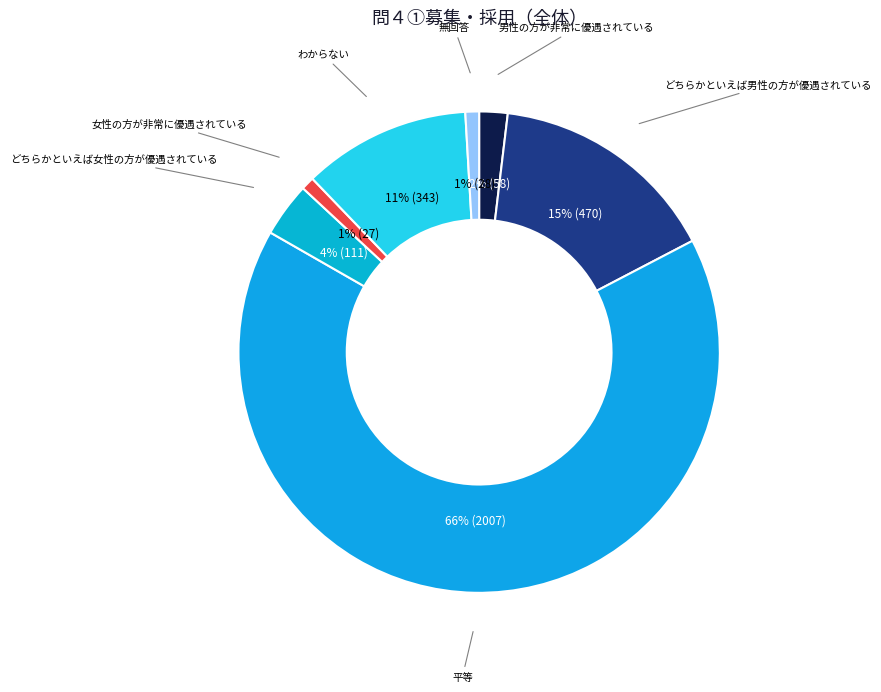

Combined, do 女性の方が非常に優遇されている and 平等 account for over 50%?

Yes